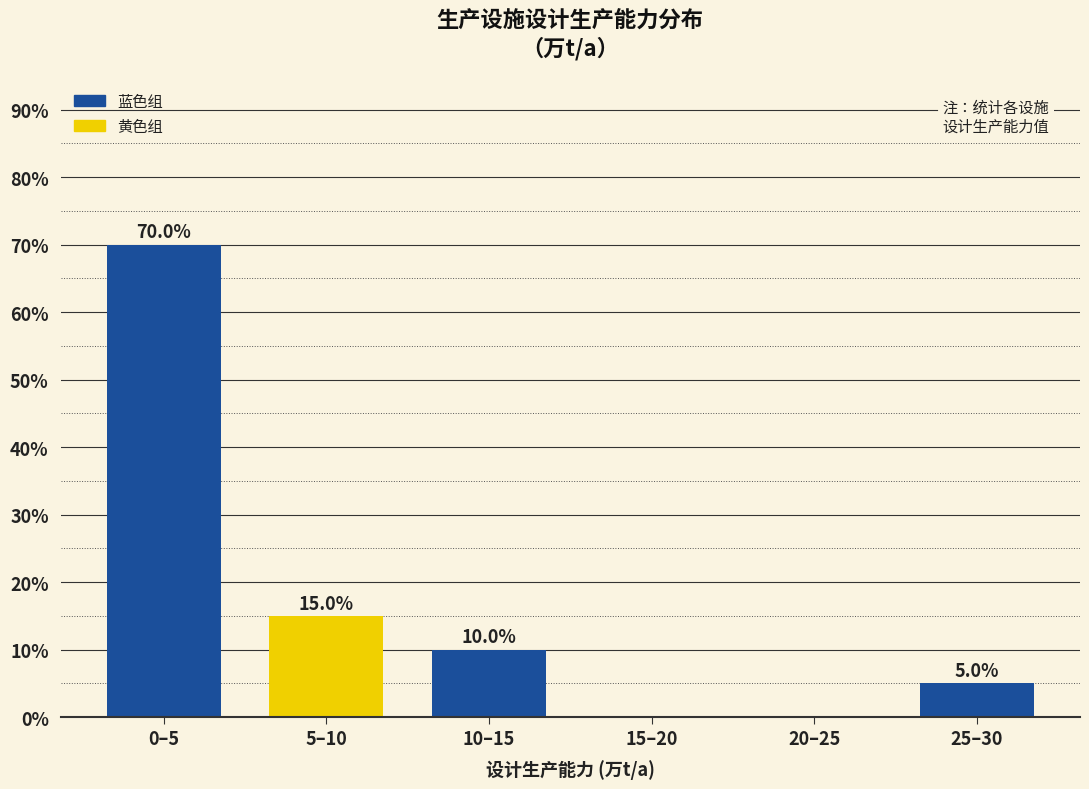

Reading left to right, extract all data points from this chart.

0–5=70	5–10=15	10–15=10	15–20=0	20–25=0	25–30=5